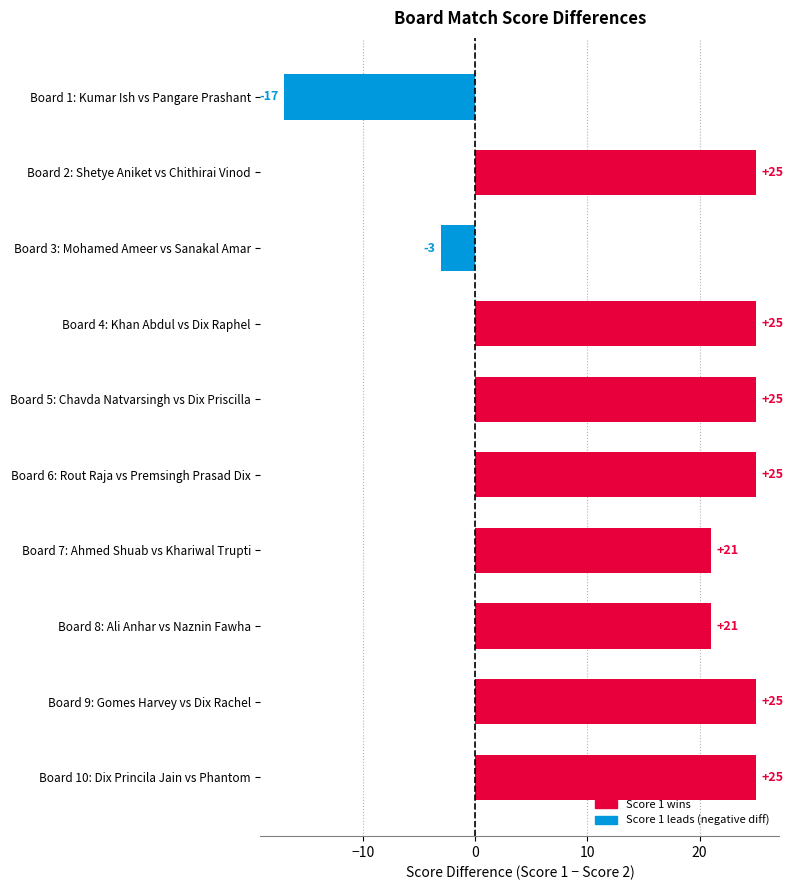

What is the sum of all values?

172